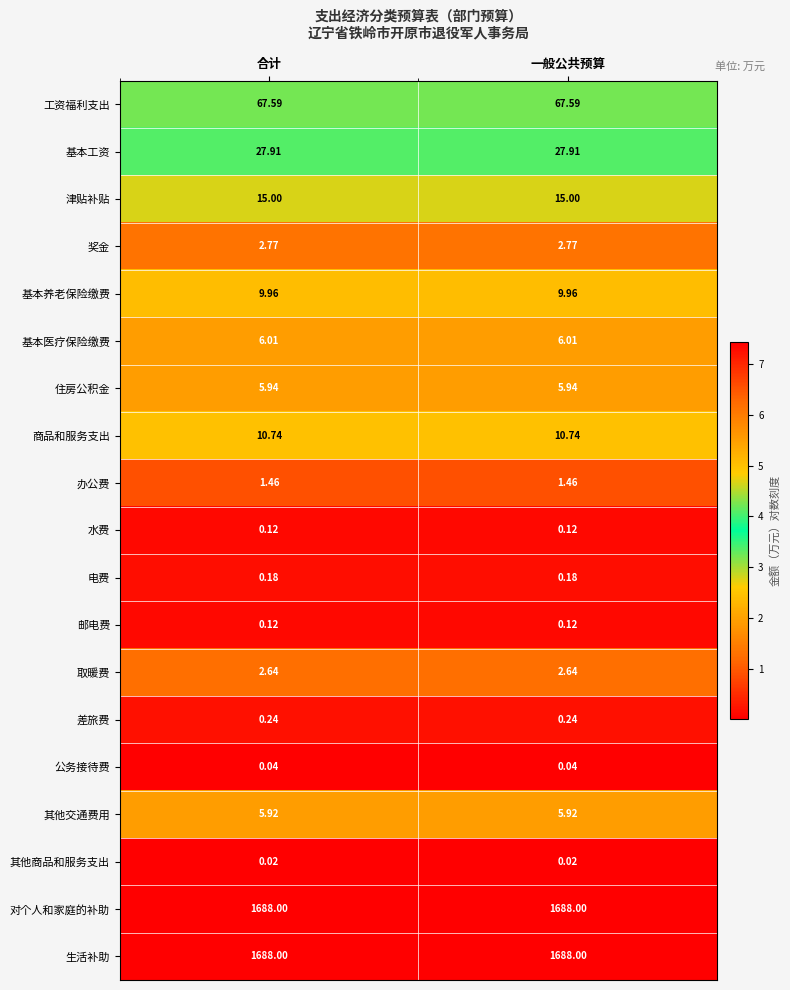

Is the value of 公务接待费 at 合计 greater than the value of 取暖费 at 合计?

No